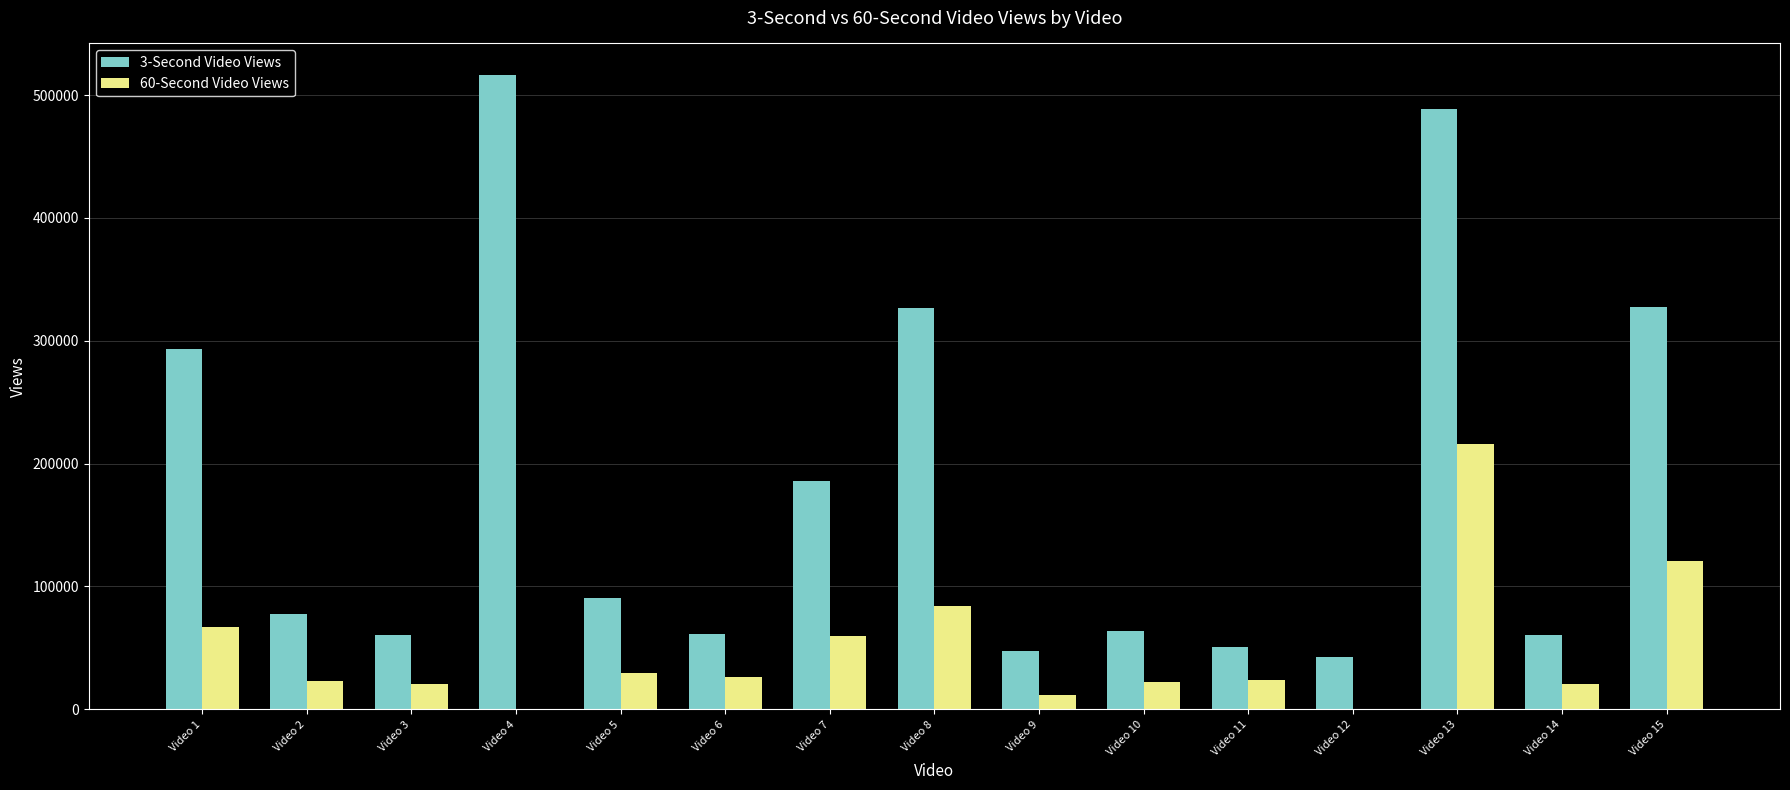

What is the difference between the 60-Second Video Views values at Video 7 and Video 9?

48629